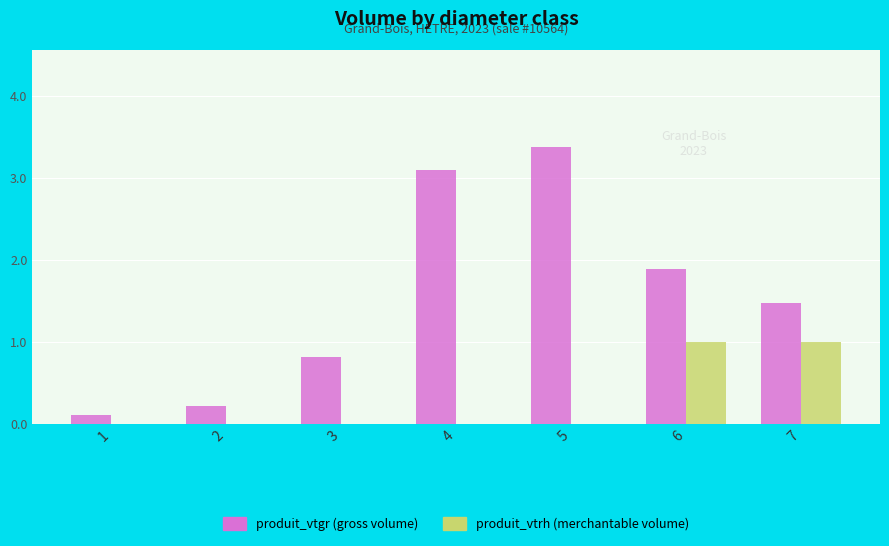

Are the bars grouped side by side (vs. stacked)?

Yes